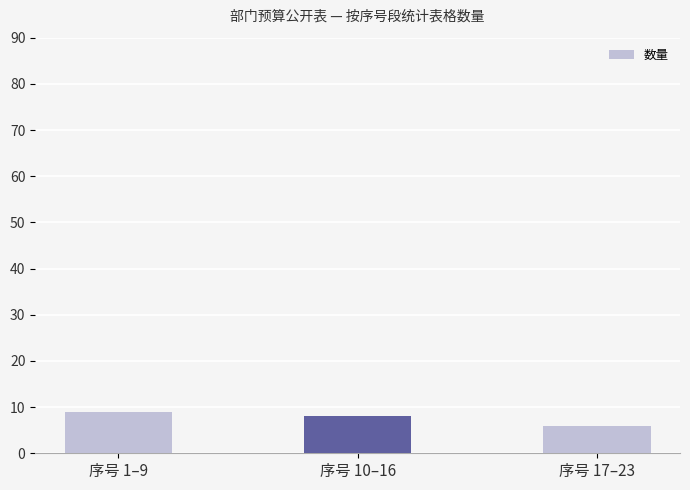

Where does the data first go above 8?

序号 1–9